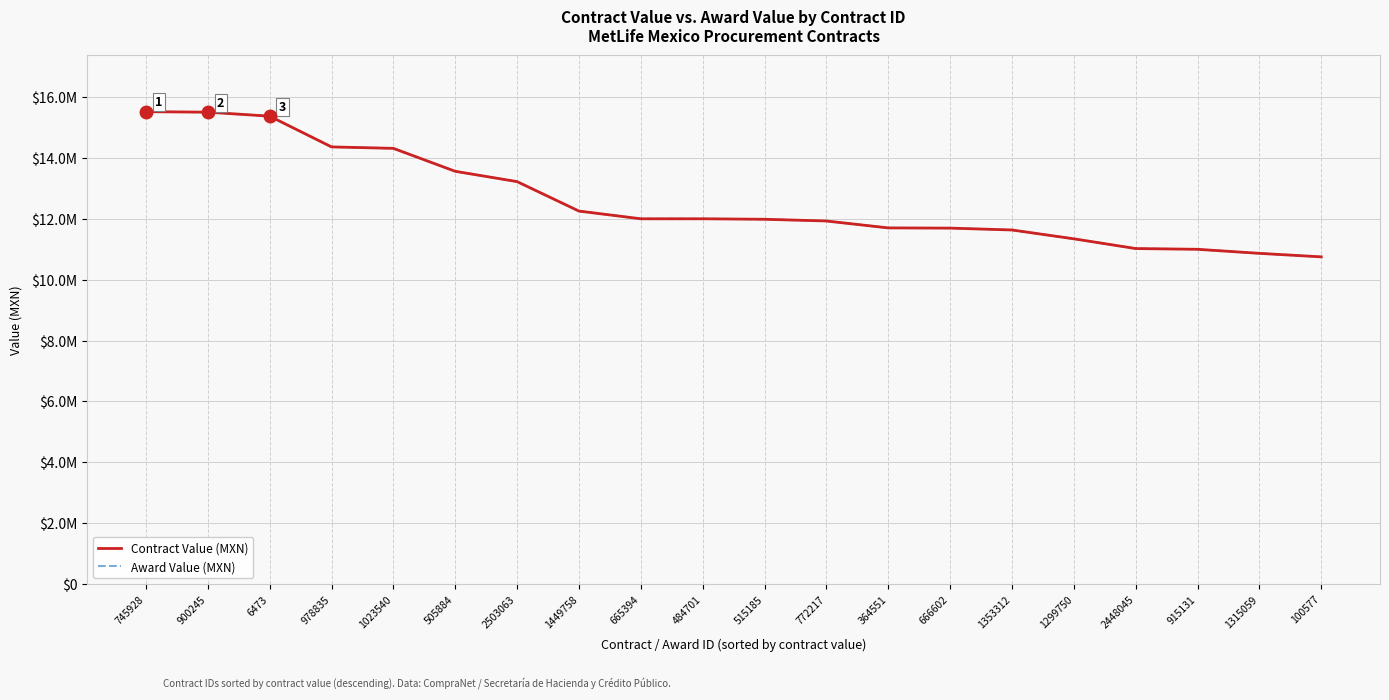

Is this an area chart (filled region under the line)?

No